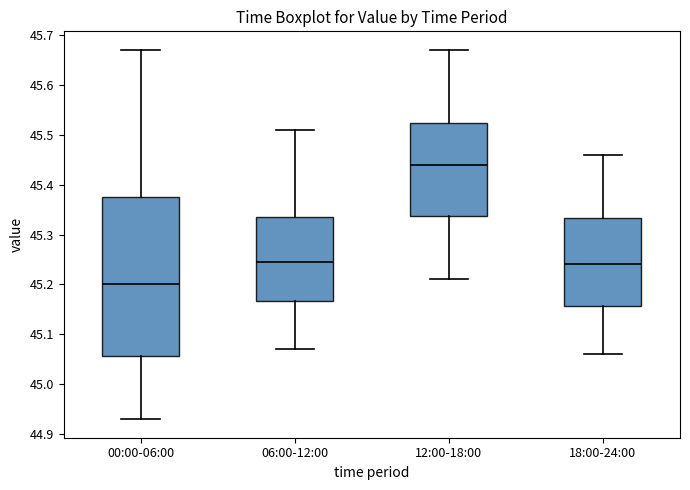

Which box's median line is the highest?

12:00-18:00